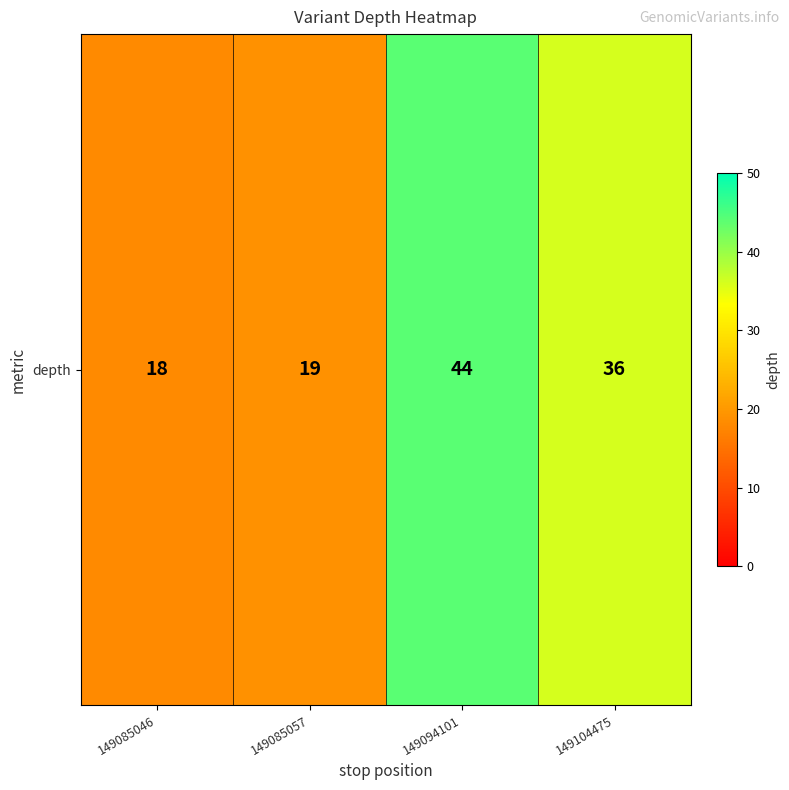

Rank the categories by value from lowest to highest.

149085046, 149085057, 149104475, 149094101